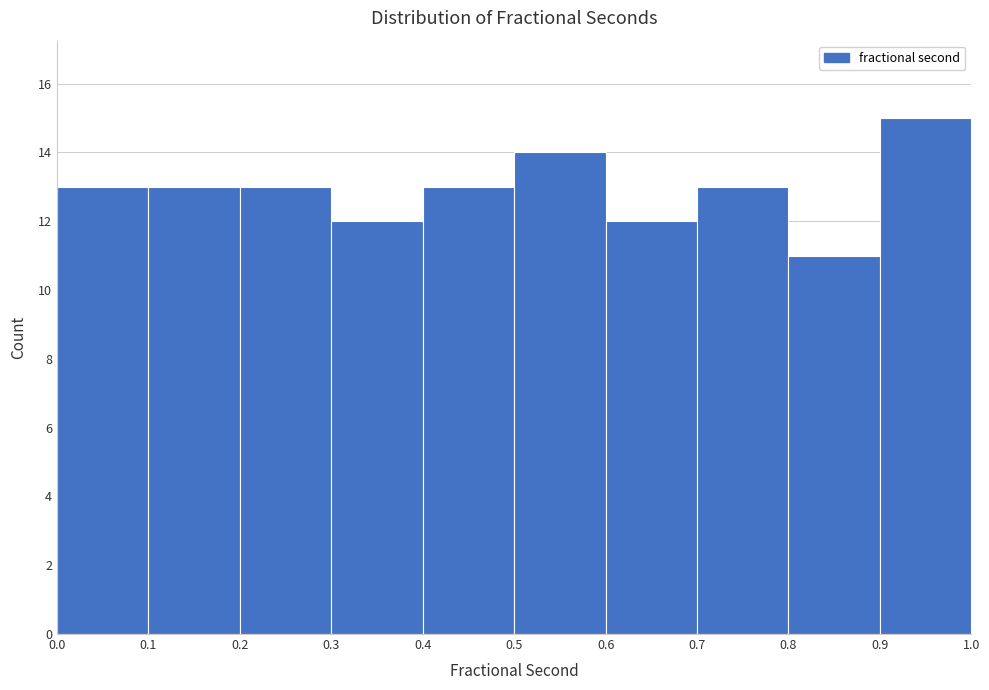

What is the height of the bar covering 0.1 to 0.2 on the x-axis? The values are not printed on the chart, so give them approximately, as read against the axis.

13